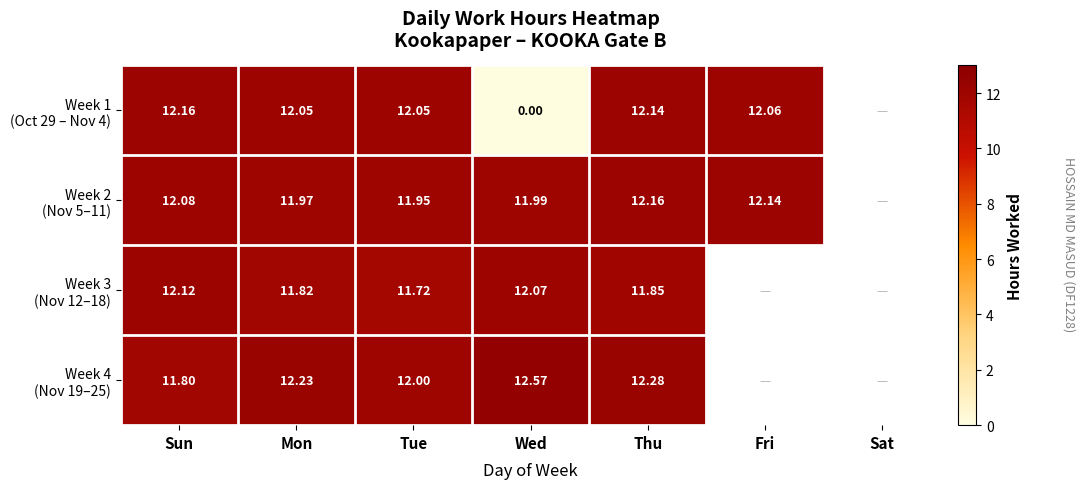

List the series in order of their peak value, highest first.

Week 4 (Nov 19–25), Week 1 (Oct 29 – Nov 4), Week 2 (Nov 5–11), Week 3 (Nov 12–18)